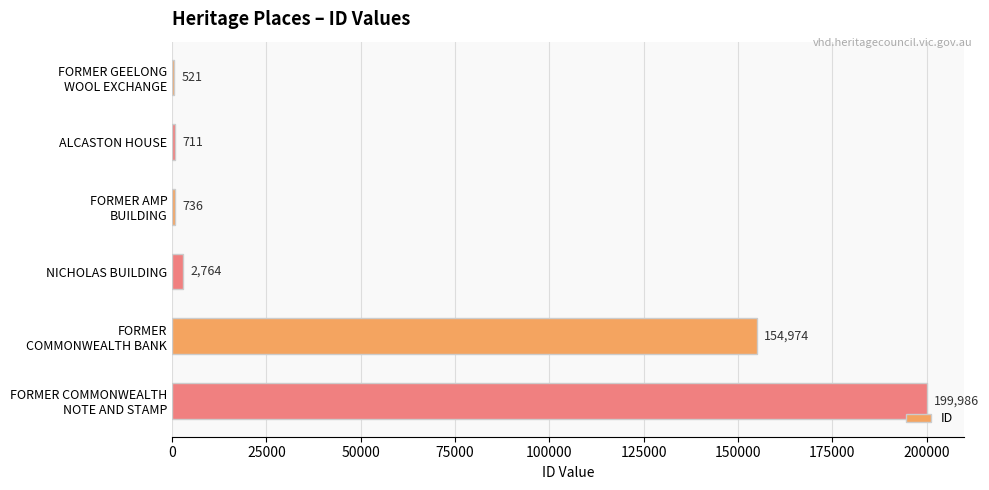

What is the approximate value at ALCASTON HOUSE?

711